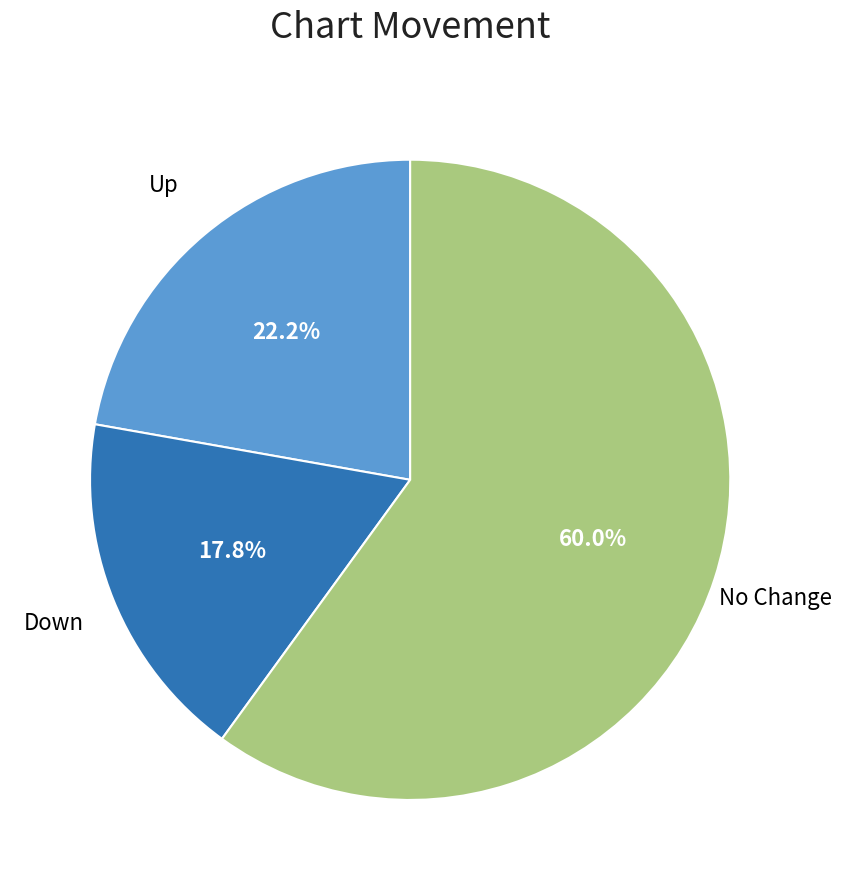

Does any single category account for the majority?

Yes